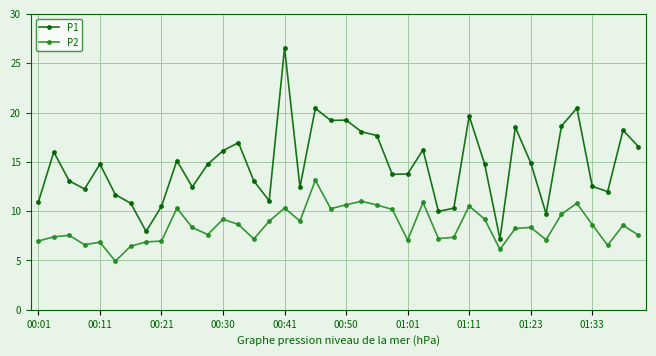

True or false: P1 and P2 cross at least once.

False